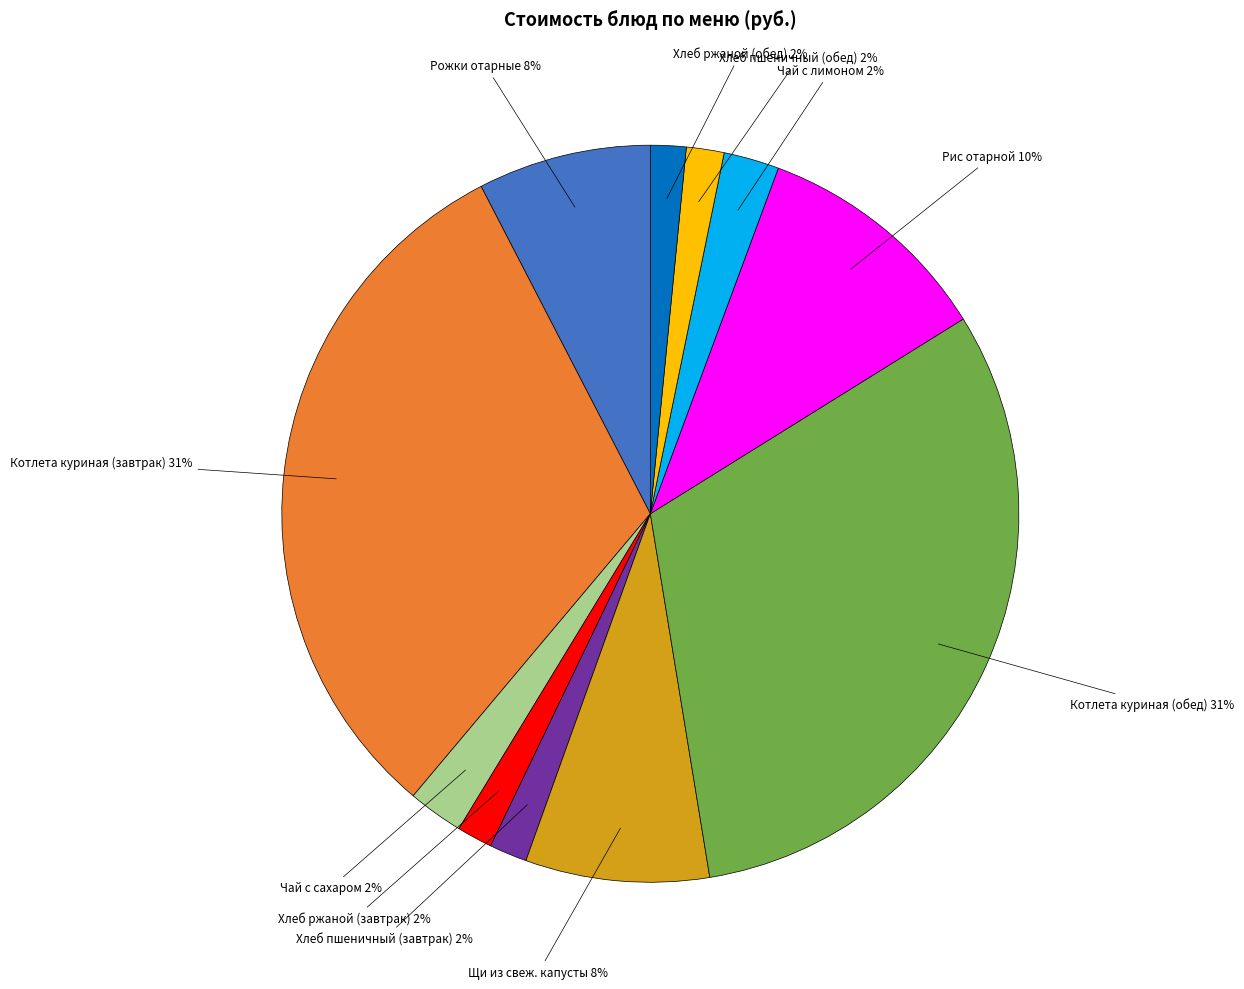

Is there any slice that represents more than half of the pie?

No